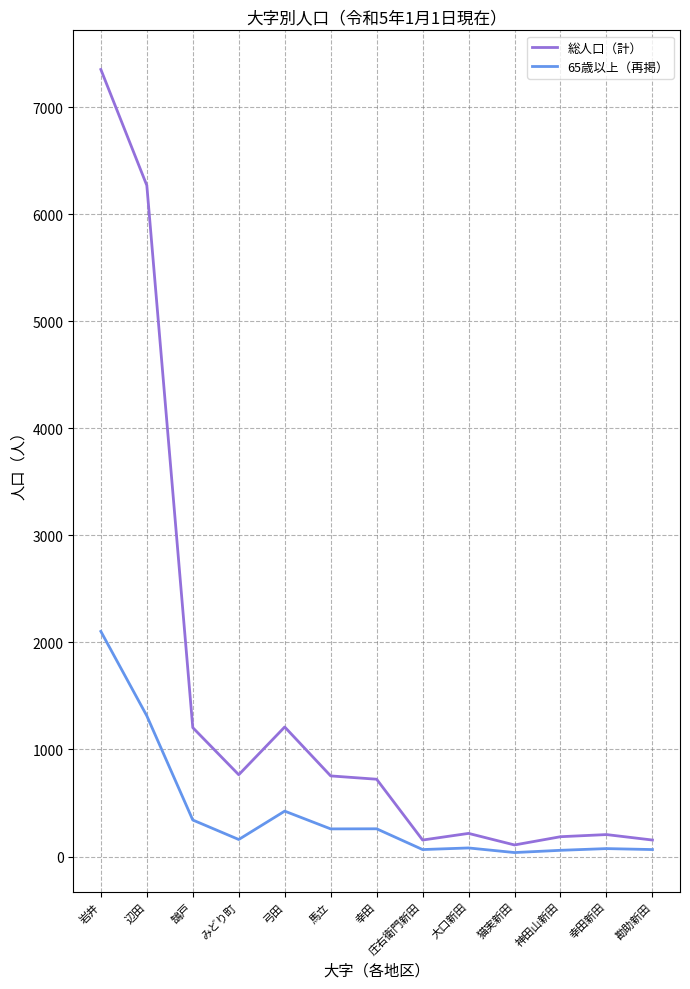

Which series has the largest range (max minus min)?

総人口（計）